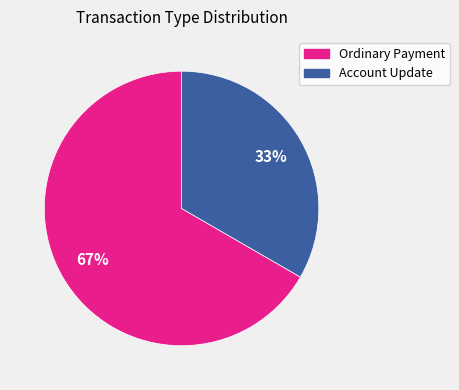

Does any single category account for the majority?

Yes